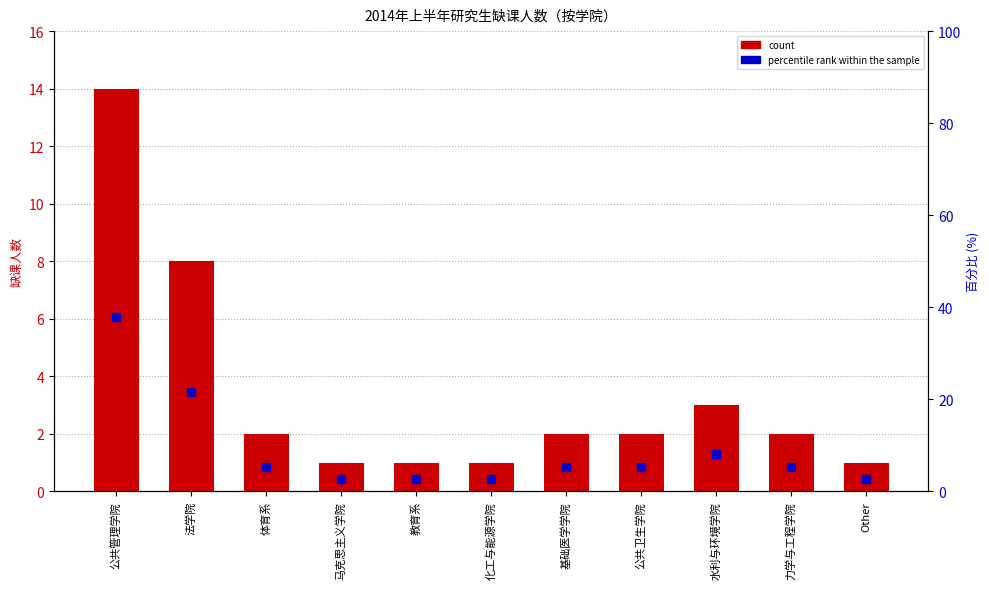

At how many categories does at least one series exceed 29?

1